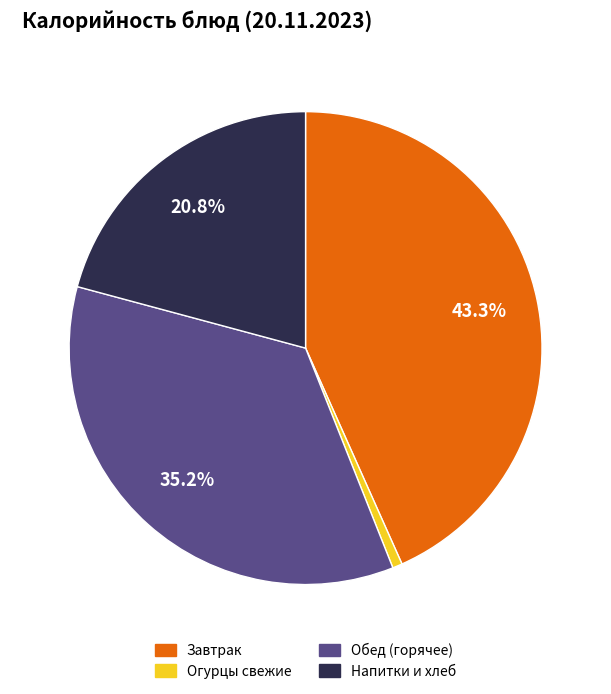

How many segments does this pie chart have?

4